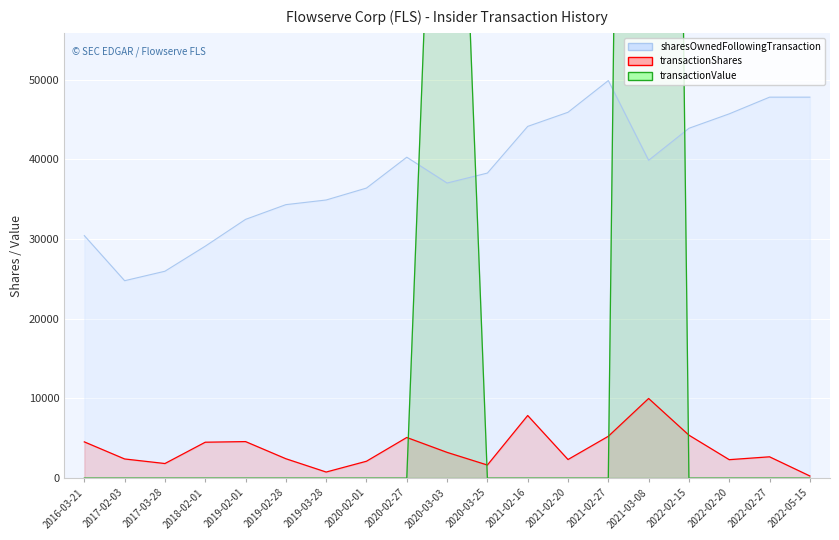

What position from the left is 2017-02-03?

2